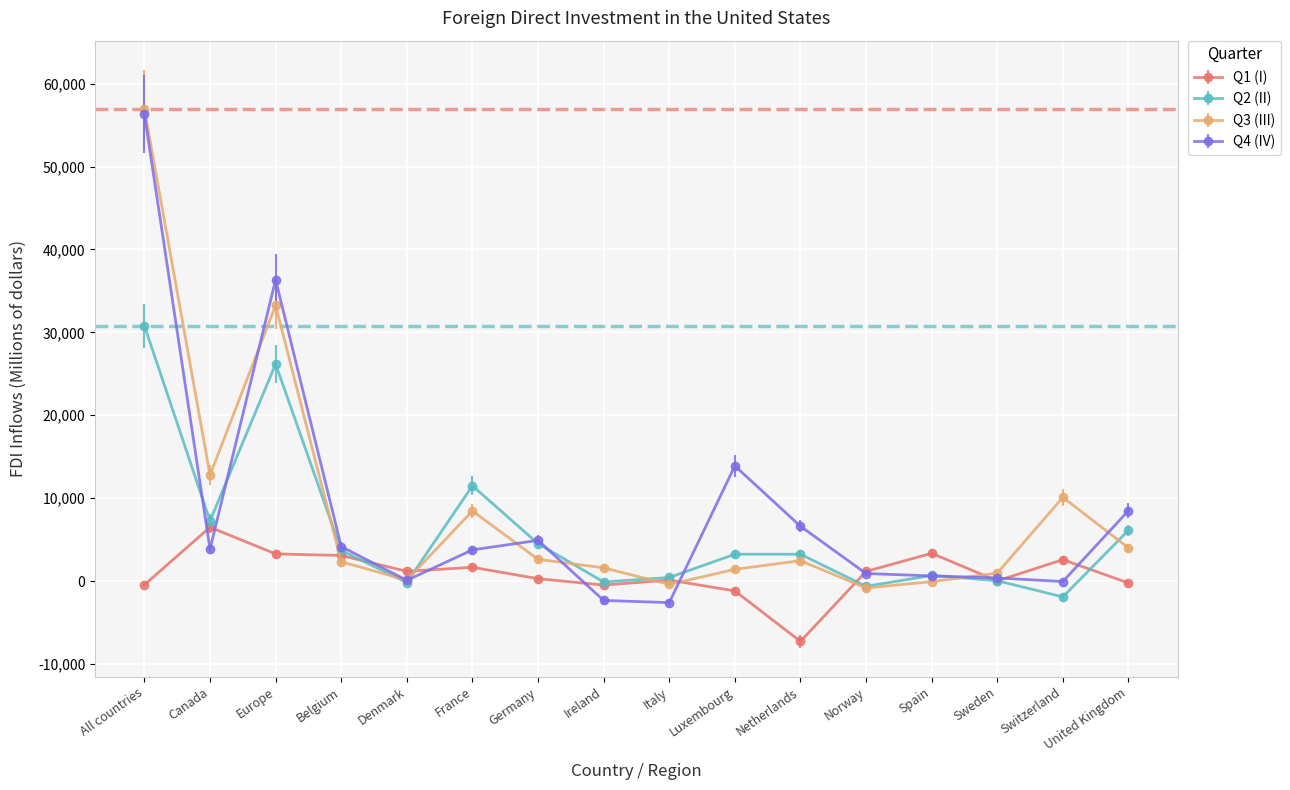

The value of Q1 (I) at Europe is 3273. True or false?

True